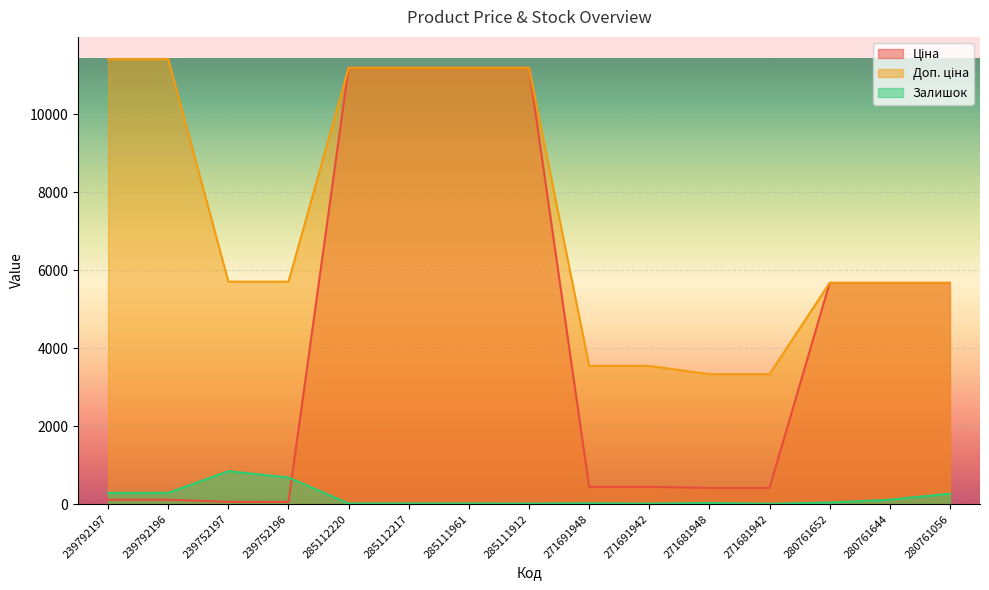

Reading left to right, transcribe all the data shown in this chart.

Ціна: 114.1	114.1	57.0	57.0	11188.2	11188.2	11188.2	11188.2	443.1	443.1	416.6	416.6	5673.8	5673.8	5673.8
Доп. ціна: 11410.0	11410.0	5705.0	5705.0	11188.2	11188.2	11188.2	11188.2	3545.0	3545.0	3332.5	3332.5	5673.8	5673.8	5673.8
Залишок: 289.0	290.0	845.0	683.0	17.0	17.0	17.0	15.0	22.0	13.0	30.0	10.0	42.0	113.0	270.0